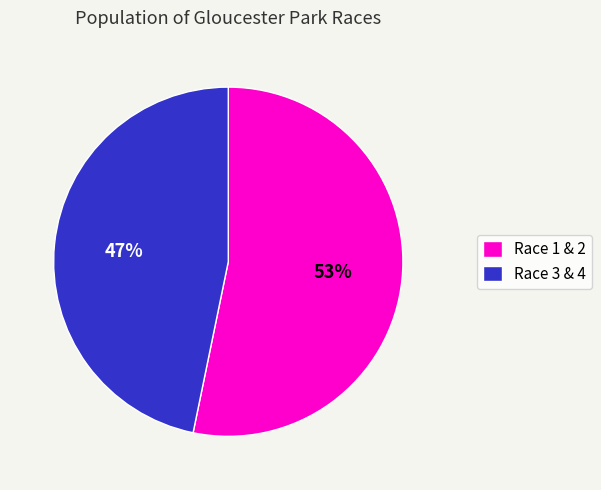

What is the ratio of the value at Race 3 & 4 to the value at Race 1 & 2?

0.9